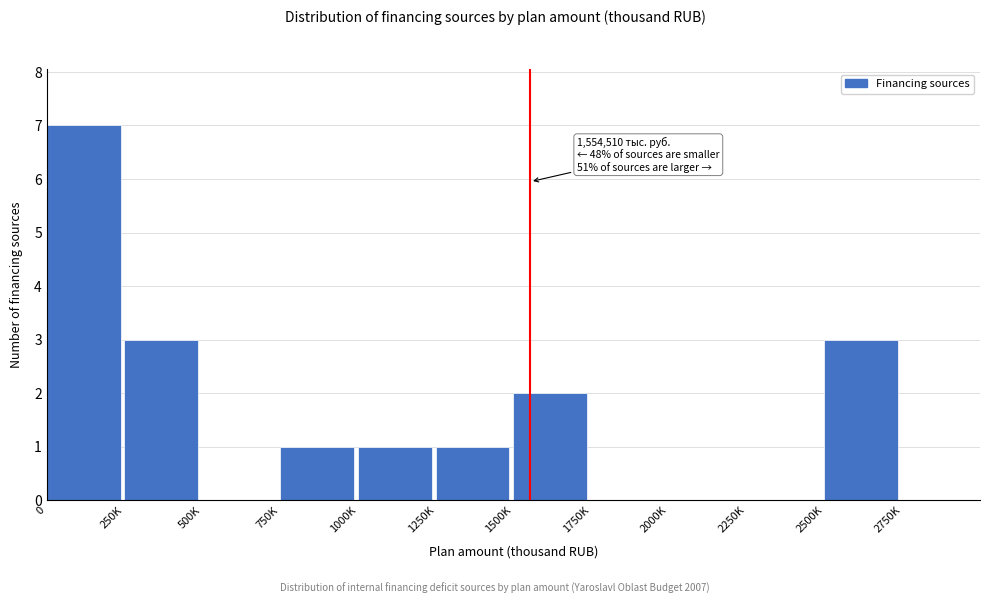

Reading left to right, list all the values displayed in this chart.

0=7	250K=3	500K=0	750K=1	1000K=1	1250K=1	1500K=2	1750K=0	2000K=0	2250K=0	2500K=3	2750K=0